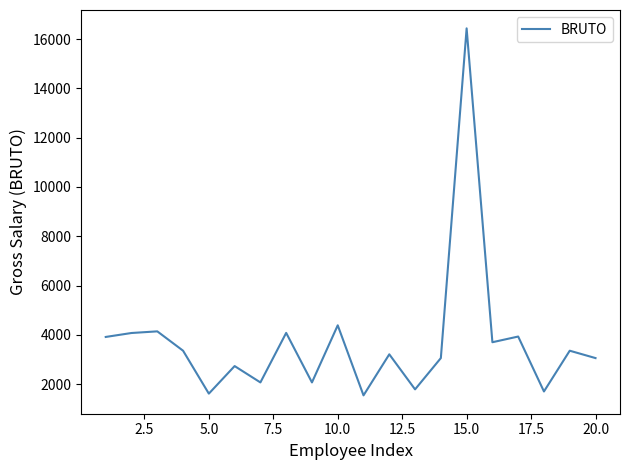

What is the greatest value displayed?

16436.7